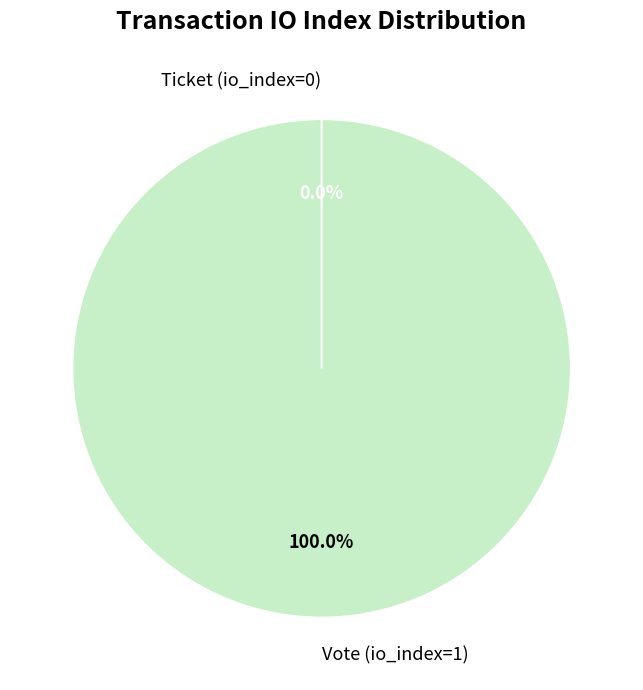

Count the number of slices in the pie.

2